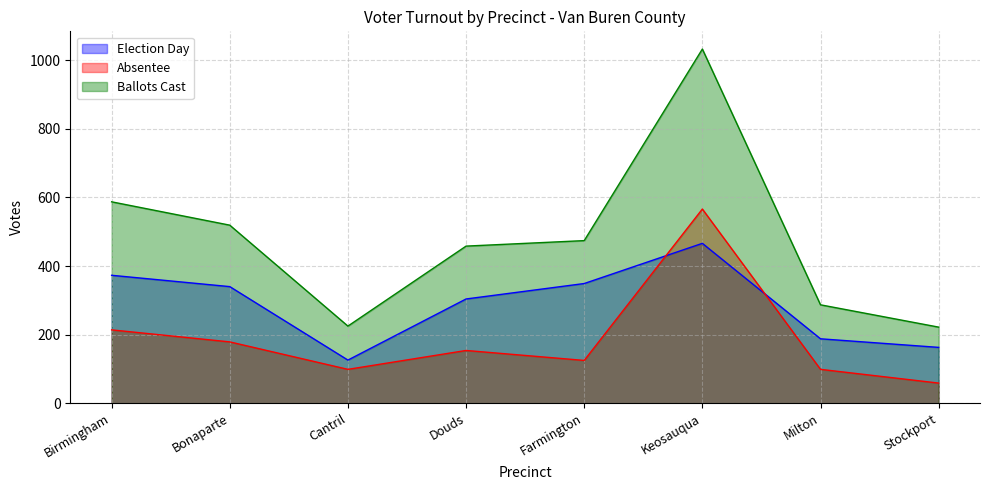

Reading right to left, extract all data points from this chart.

Election Day: 163	188	466	349	304	126	340	373
Absentee: 59	99	566	125	154	99	179	214
Ballots Cast: 222	287	1032	474	458	225	519	587